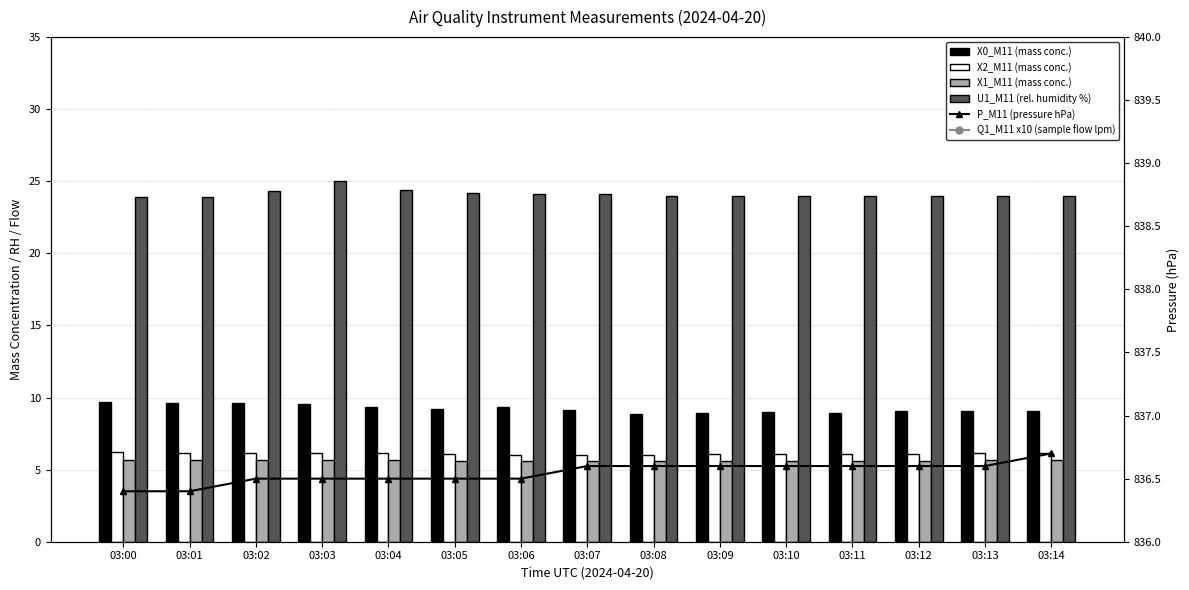

Which series has the widest spread of values?

U1_M11 (rel. humidity %)